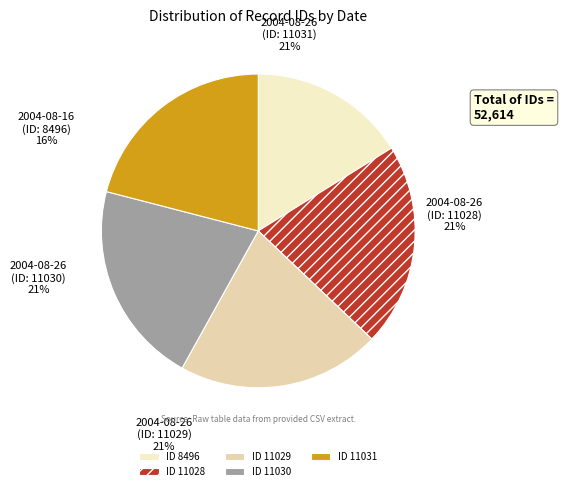

Is there a majority slice in this chart?

No